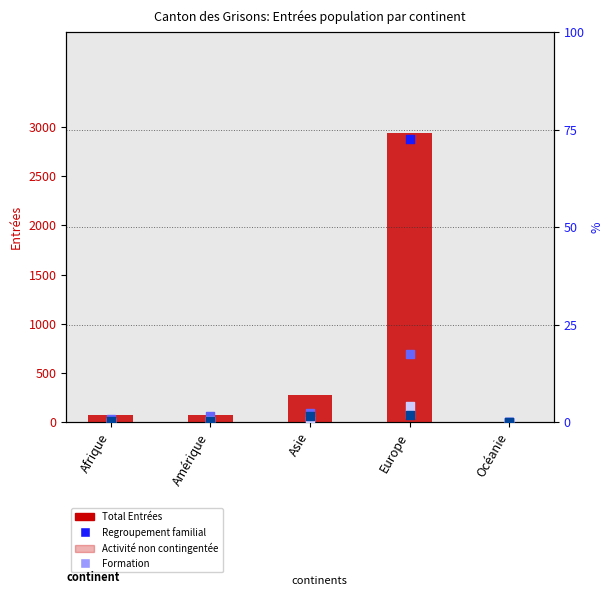

Which series has the widest spread of Y values?

Total Entrées